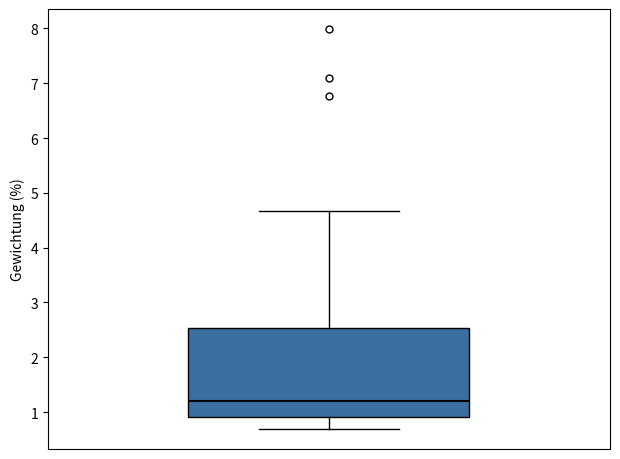

Transcribe this box plot: give where the median line is, the range the box spans, and where the two whiskers end, as read against the y-axis. The values are not printed on the chart, so give them approximately, as read against the axis.

median 1.2, box 0.9 to 2.5, whiskers 0.7 to 4.7